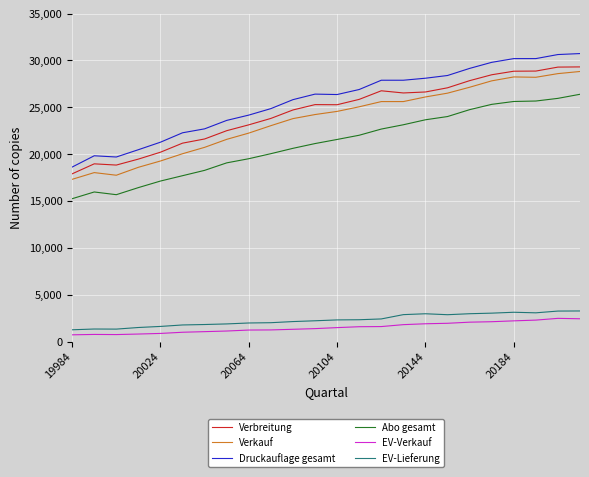

What are all the series names shown in the legend?

Verbreitung, Verkauf, Druckauflage gesamt, Abo gesamt, EV-Verkauf, EV-Lieferung